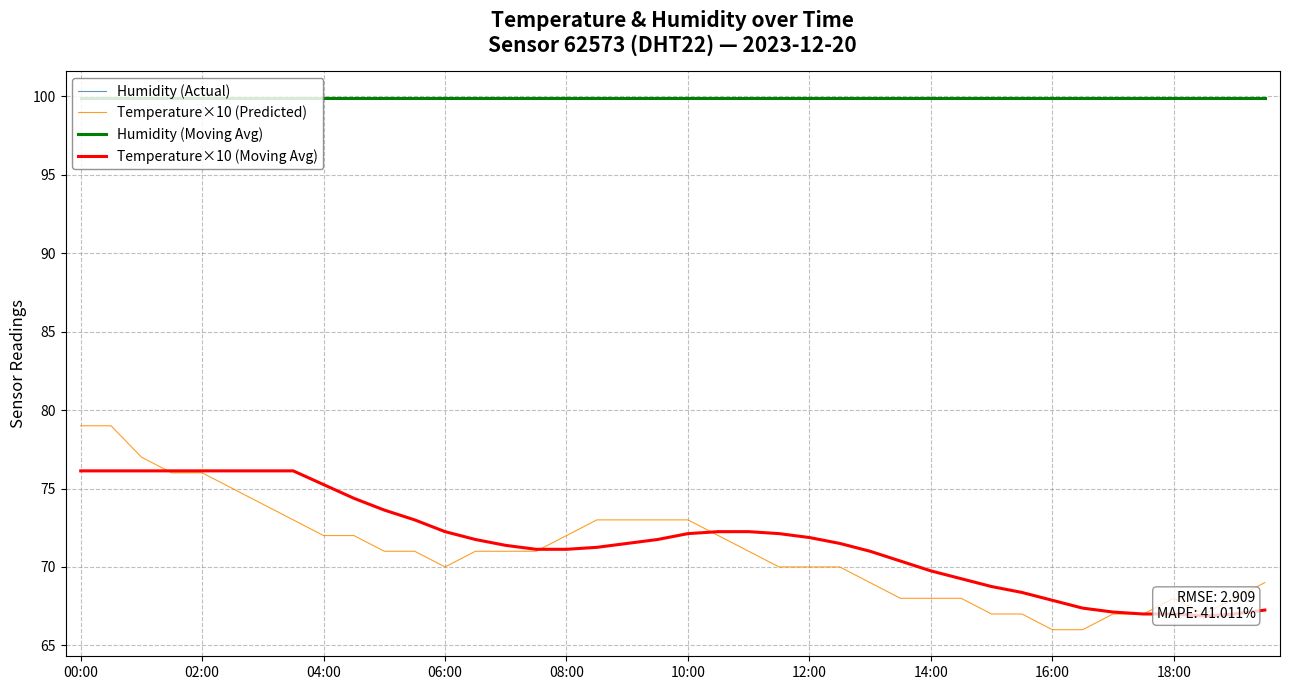

At which category is the sum across all series the highest?

00:00